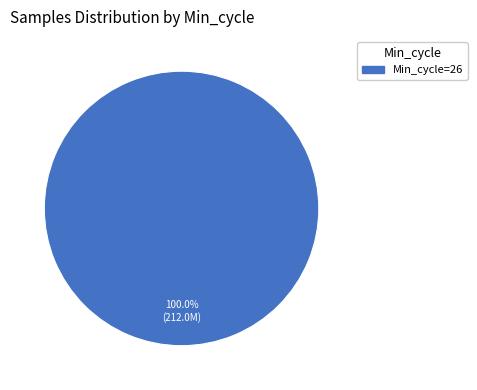

How many segments does this pie chart have?

1